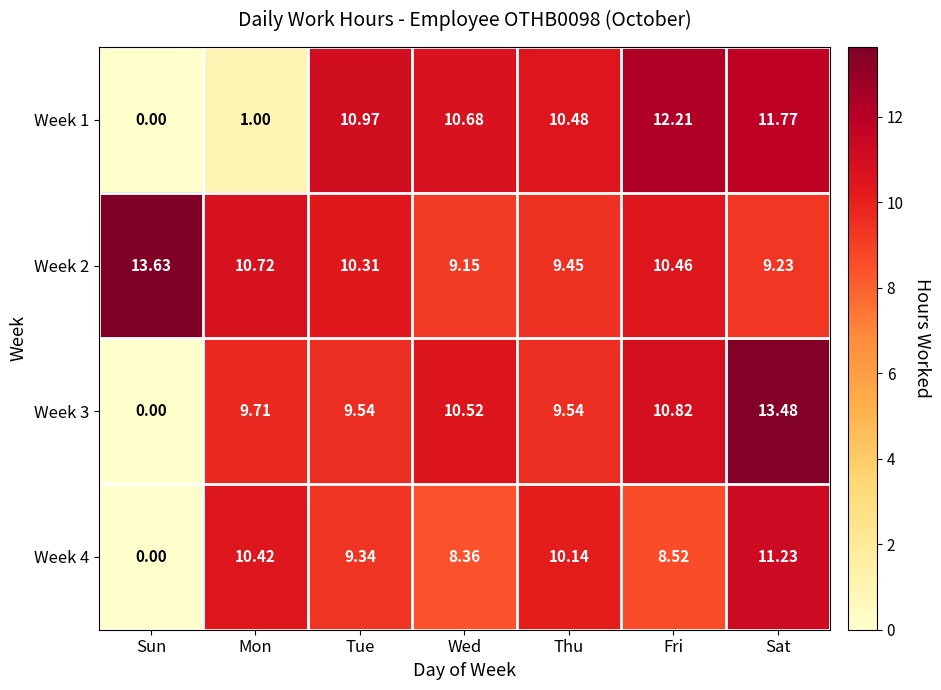

Which label corresponds to the largest value in the chart?

Sun